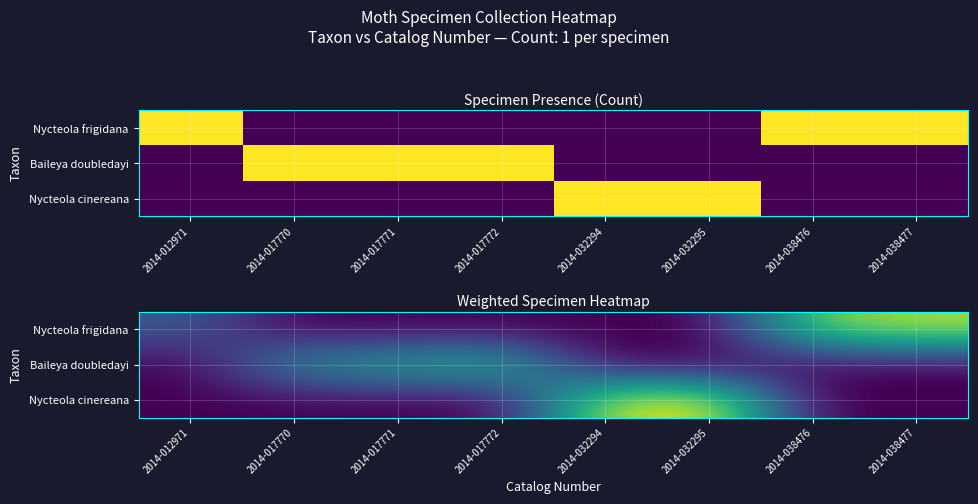

At 2014-038477, list the series in order from smallest to largest.

Baileya doubledayi, Nycteola cinereana, Nycteola frigidana